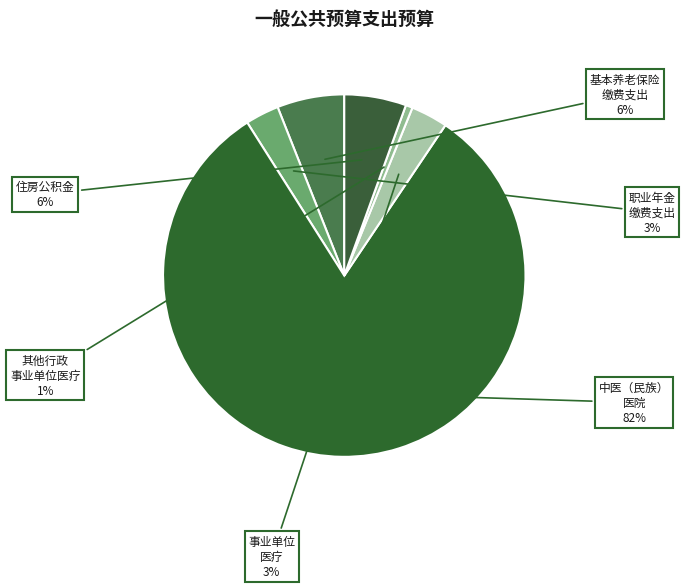

Between 事业单位 医疗 and 中医（民族） 医院, which is larger?

中医（民族） 医院